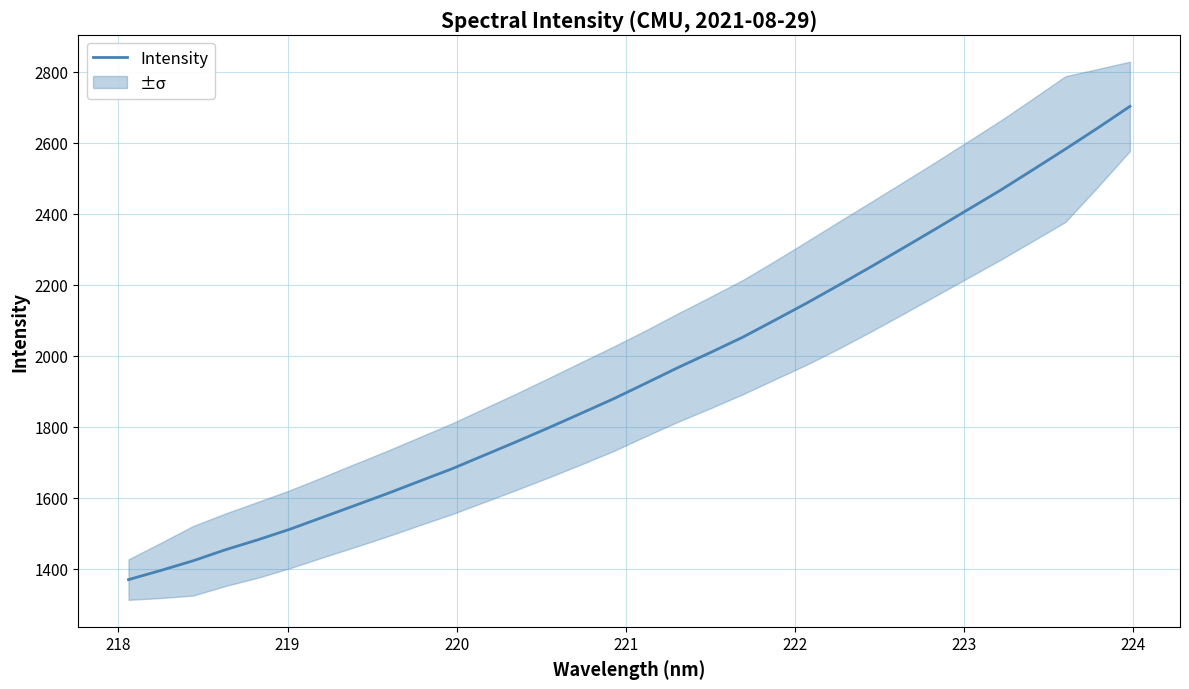

What is the greatest value displayed?

2702.8